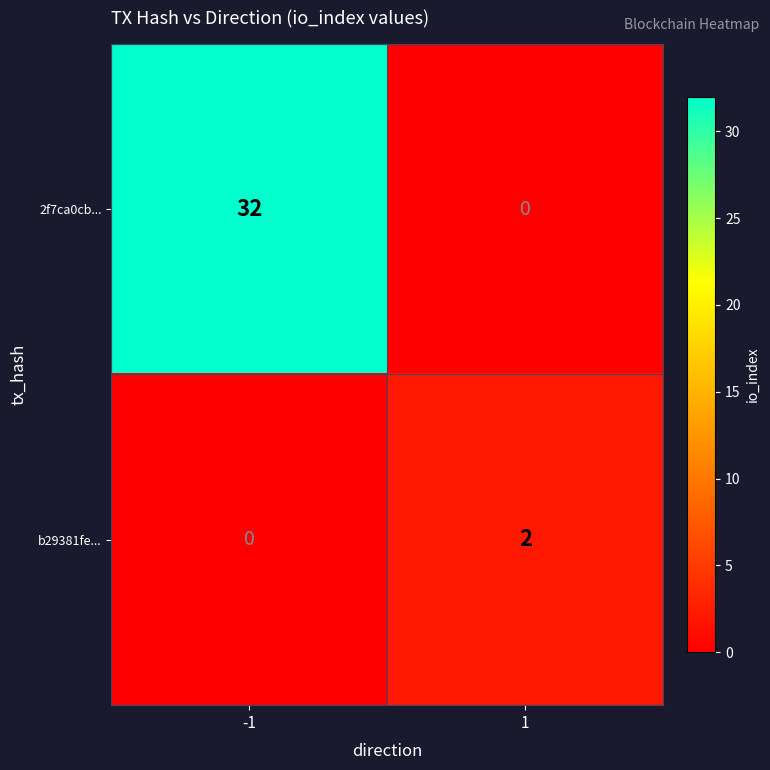

Which series changed the most between -1 and 1?

2f7ca0cb...